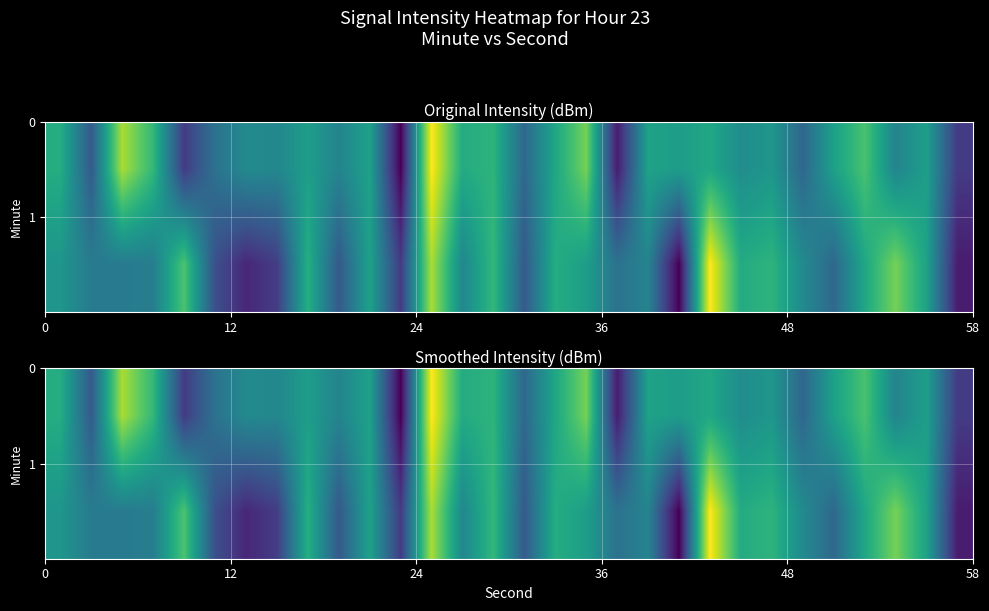

How many distinct data groups are displayed?

2